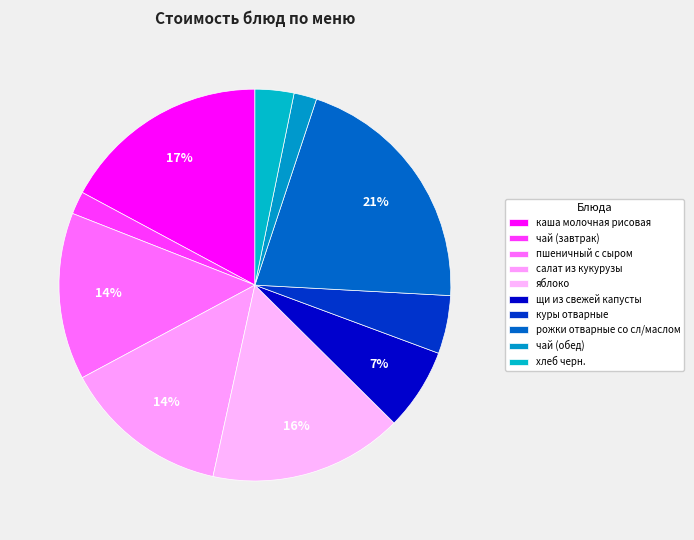

What is the largest slice in the pie chart?

рожки отварные со сл/маслом